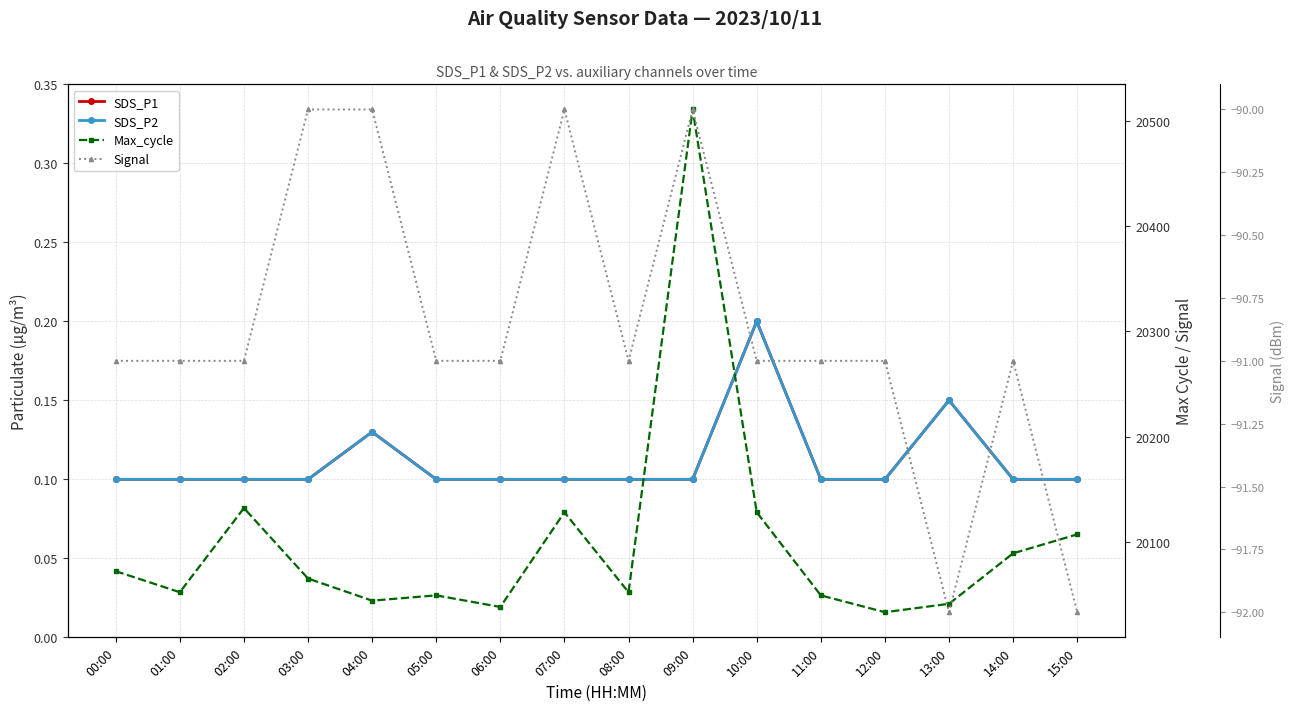

Which series changed the most between 05:00 and 10:00?

Max_cycle